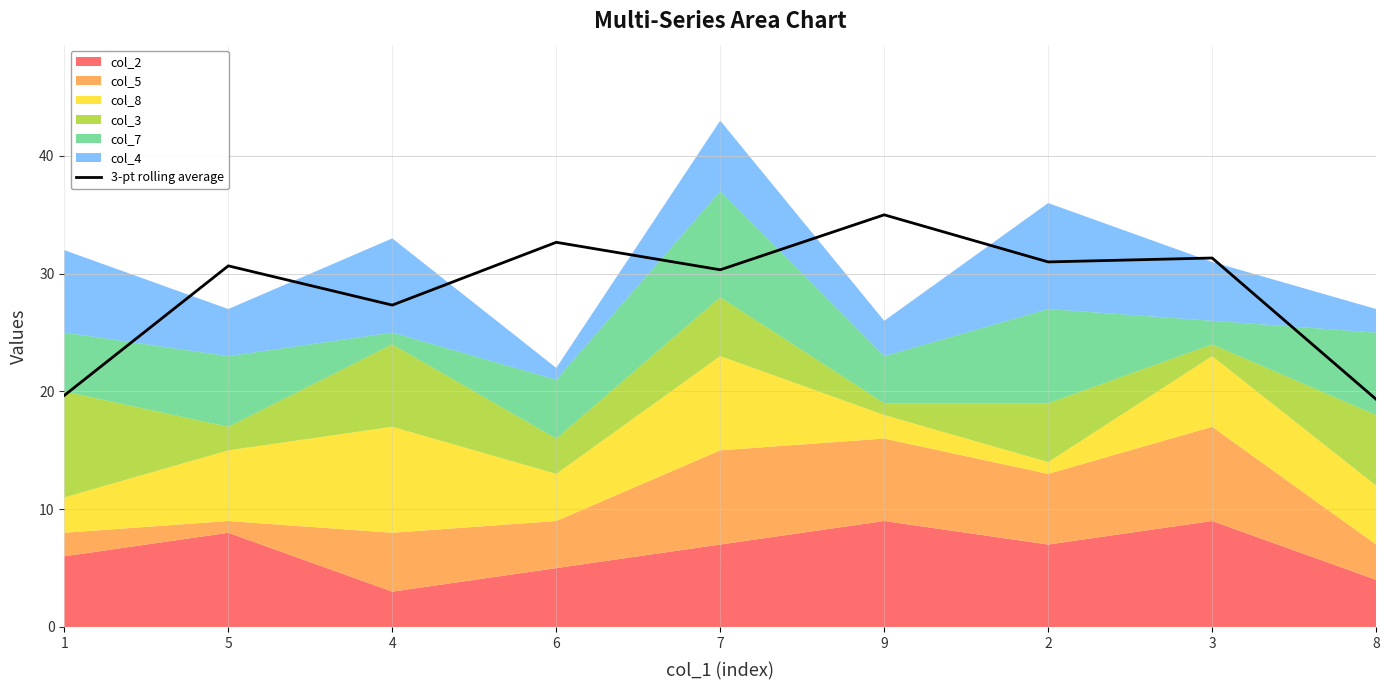

How many data points are above 30?

6